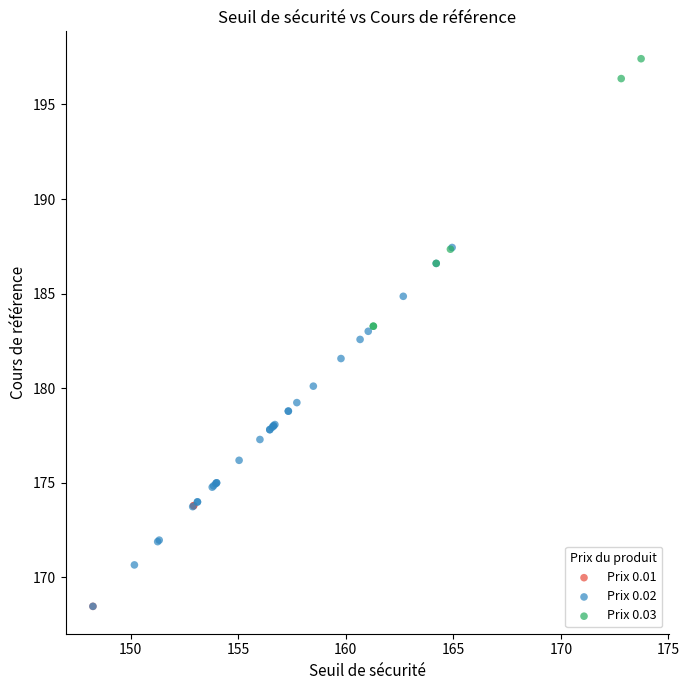

Which series contains the highest Y value?

Prix 0.03